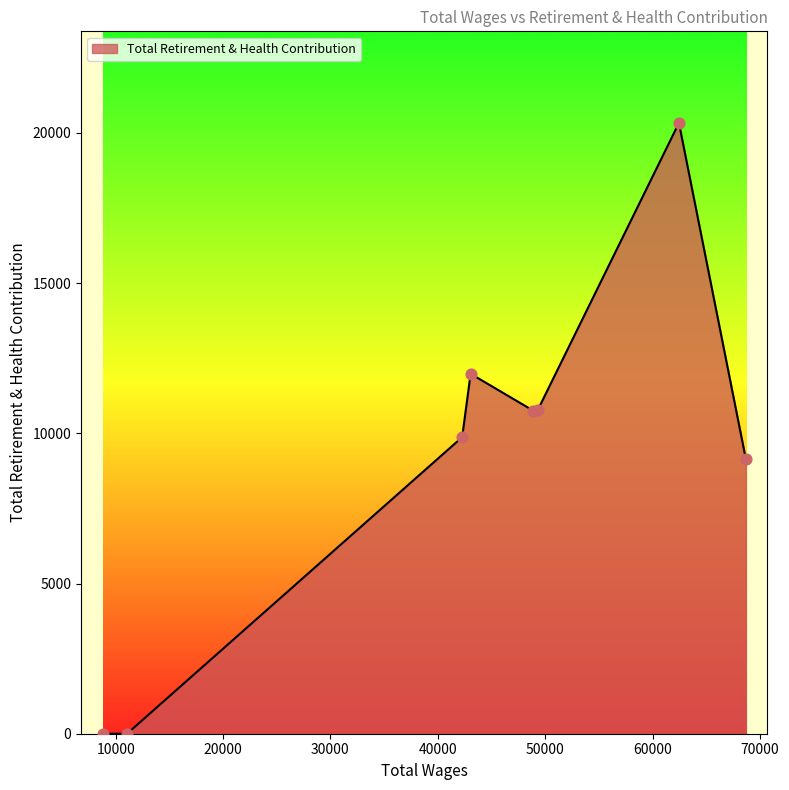

True or false: there are more than 1 points higher than both neighbors.

True